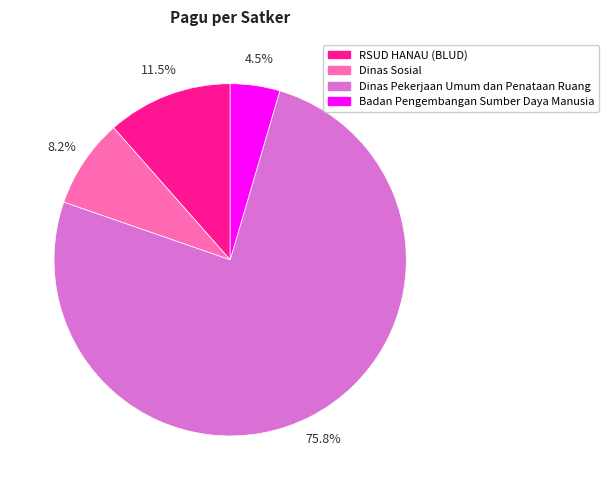

Combined, do RSUD HANAU (BLUD) and Badan Pengembangan Sumber Daya Manusia account for over 50%?

No